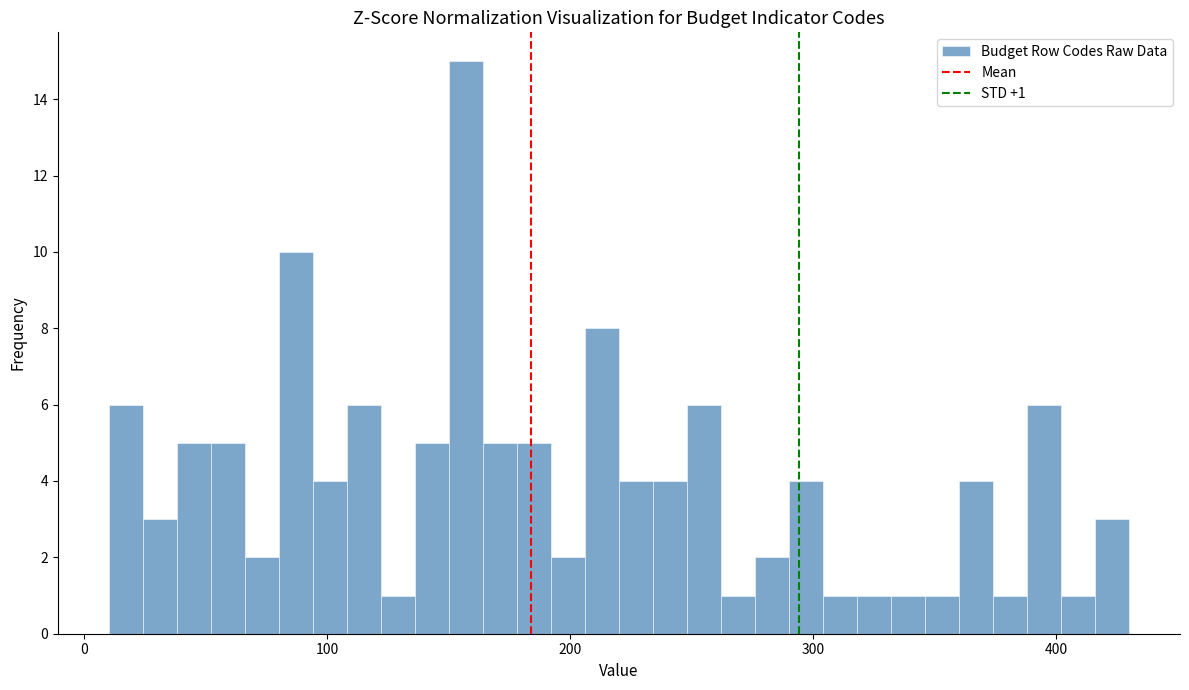

Around what value on the x-axis is the tallest bar? Give the approximate position of its centre, as read against the axis.

160